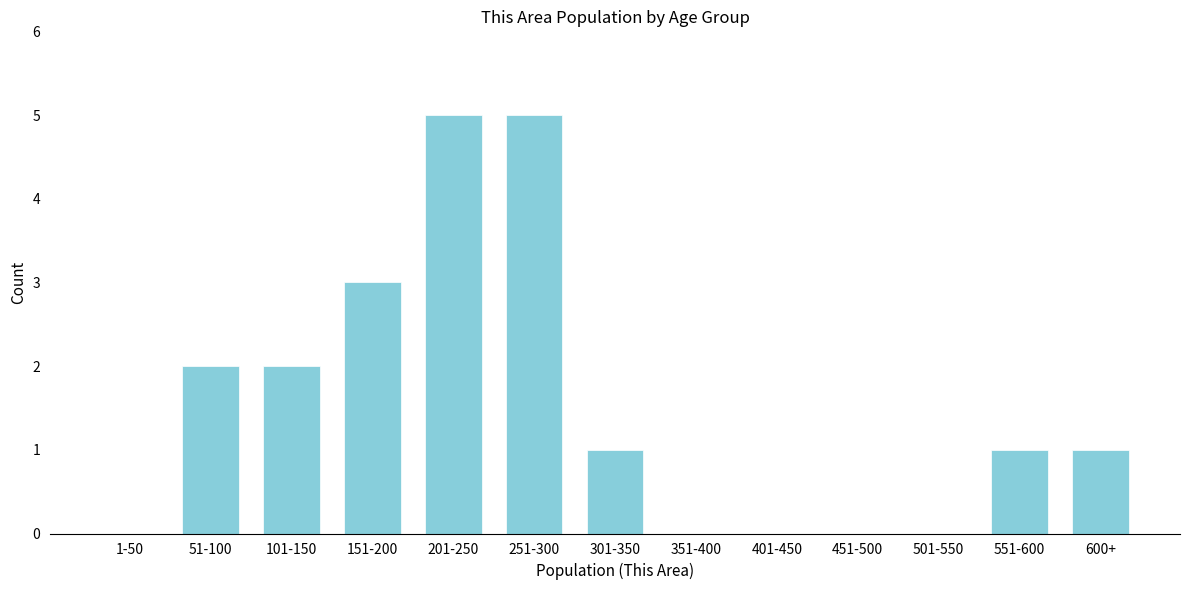

Reading left to right, what are all the values shown in this chart?

1-50=0	51-100=2	101-150=2	151-200=3	201-250=5	251-300=5	301-350=1	351-400=0	401-450=0	451-500=0	501-550=0	551-600=1	600+=1